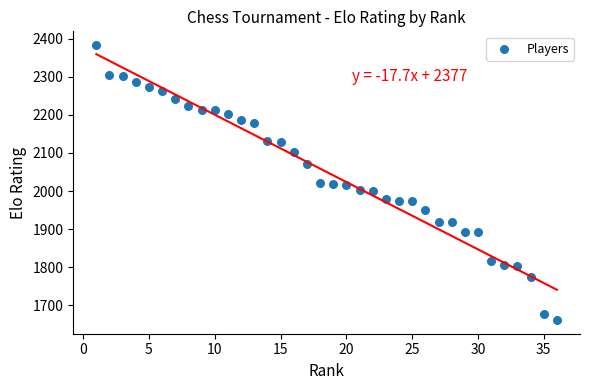

What is the range of Y values (max minus min)?

721